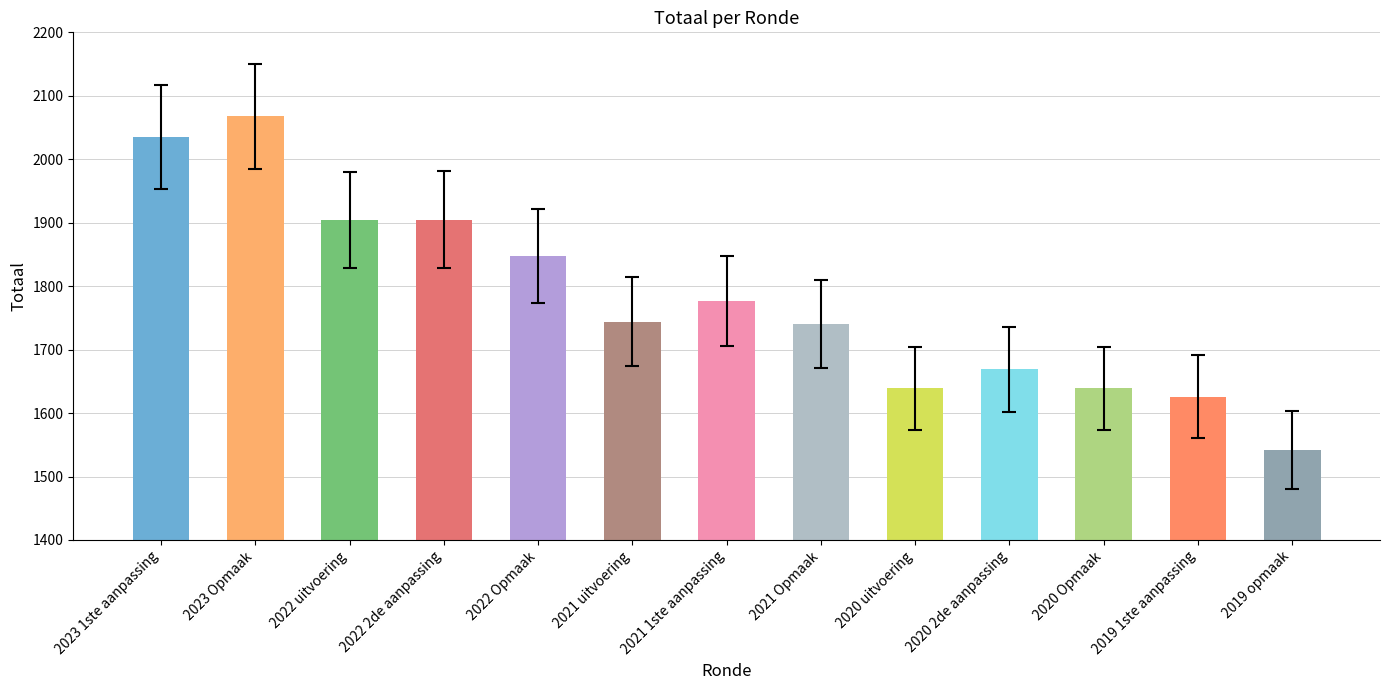

At which label is the value closest to 1805?

2021 1ste aanpassing